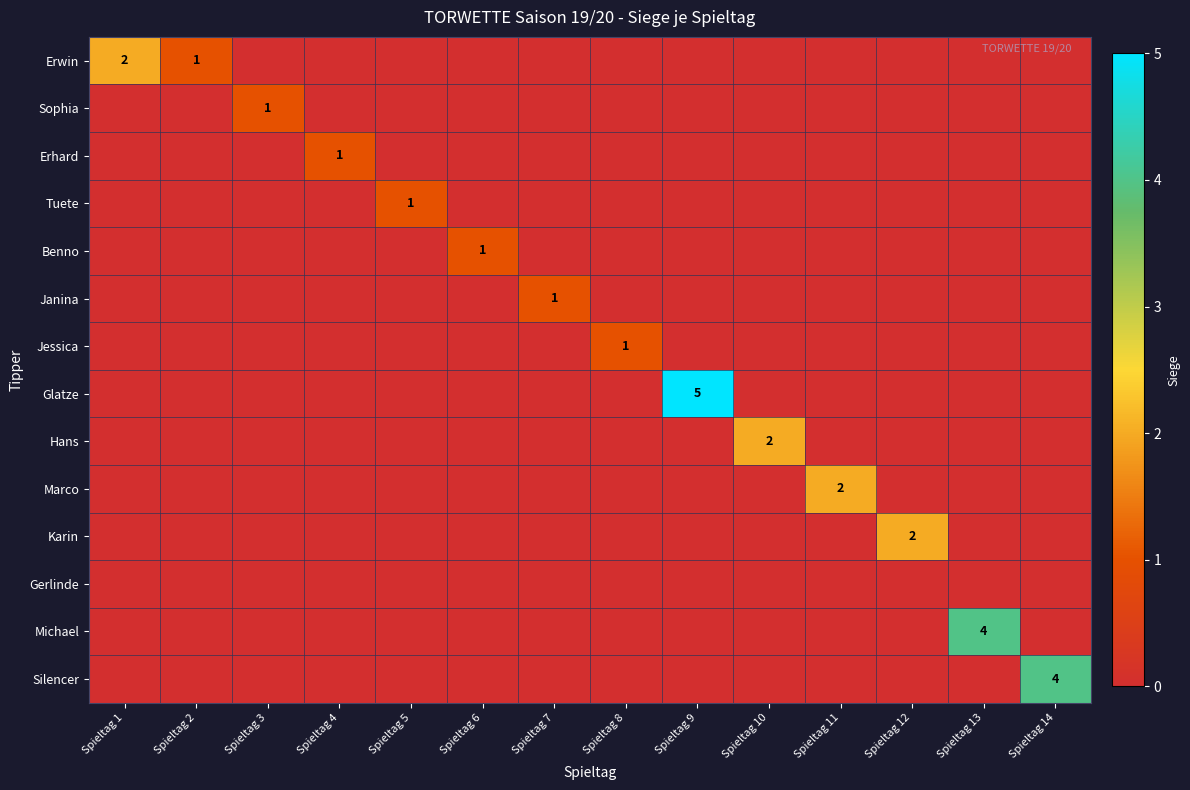

At which category is the sum across all series the highest?

Spieltag 9